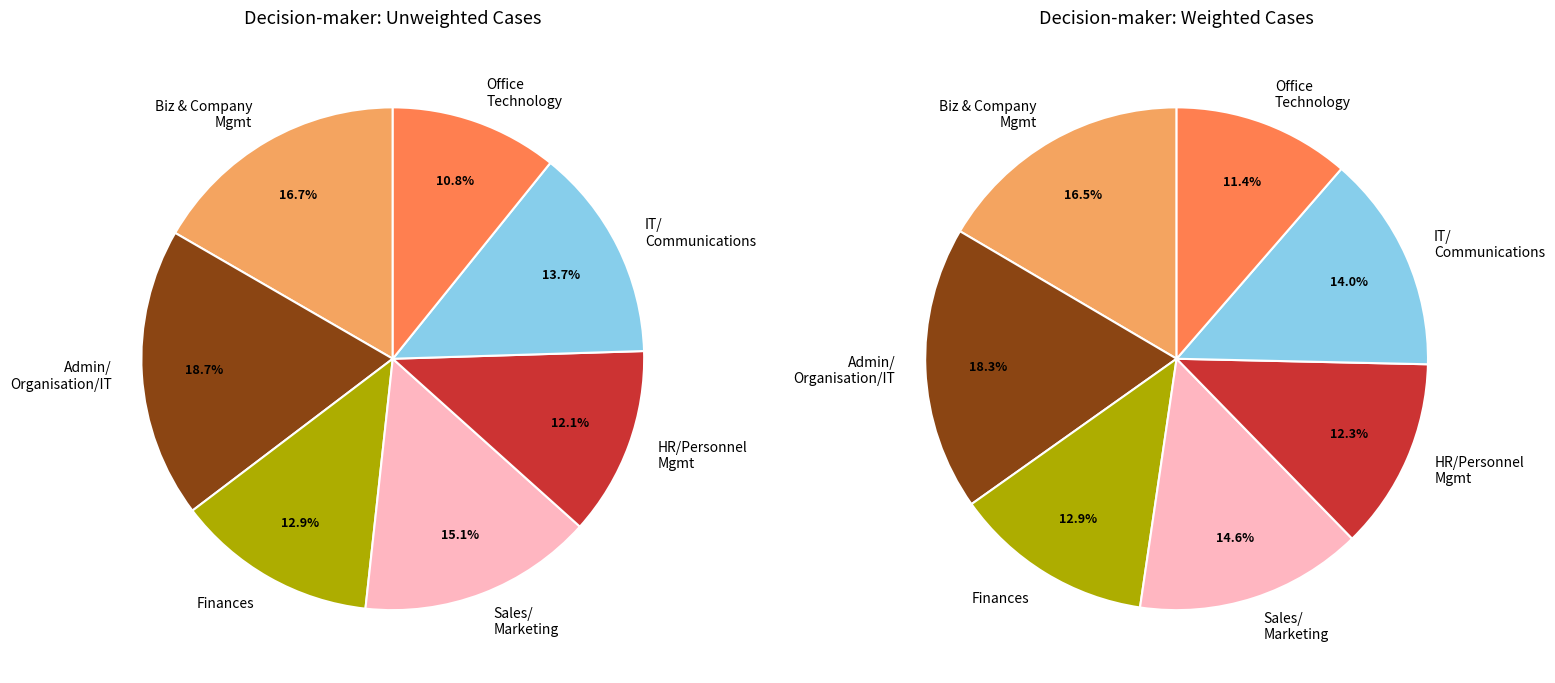

Does any single category account for the majority?

No